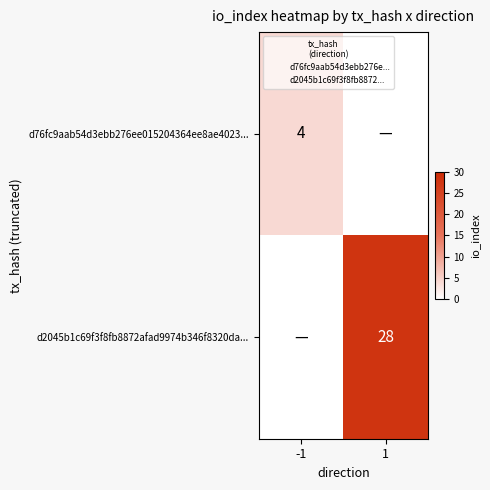

The value of d2045b1c69f3f8fb8872afad9974b346f8320da... at -1 is 10. True or false?

False